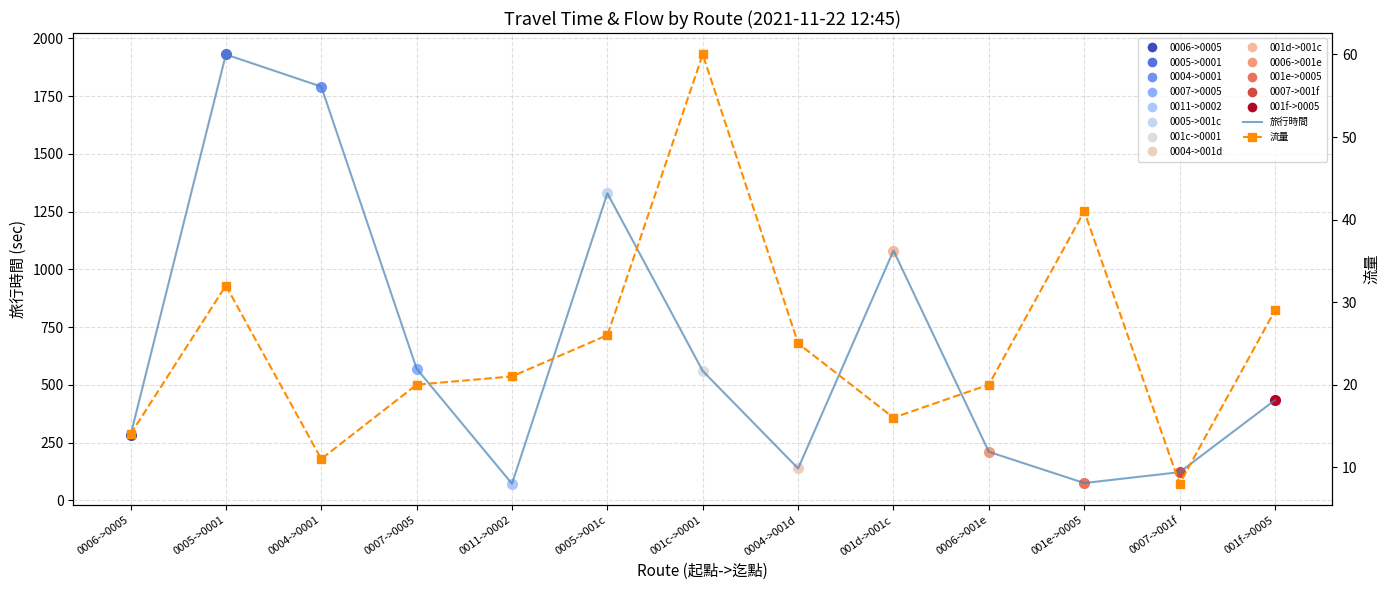

How many series are shown in this chart?

2